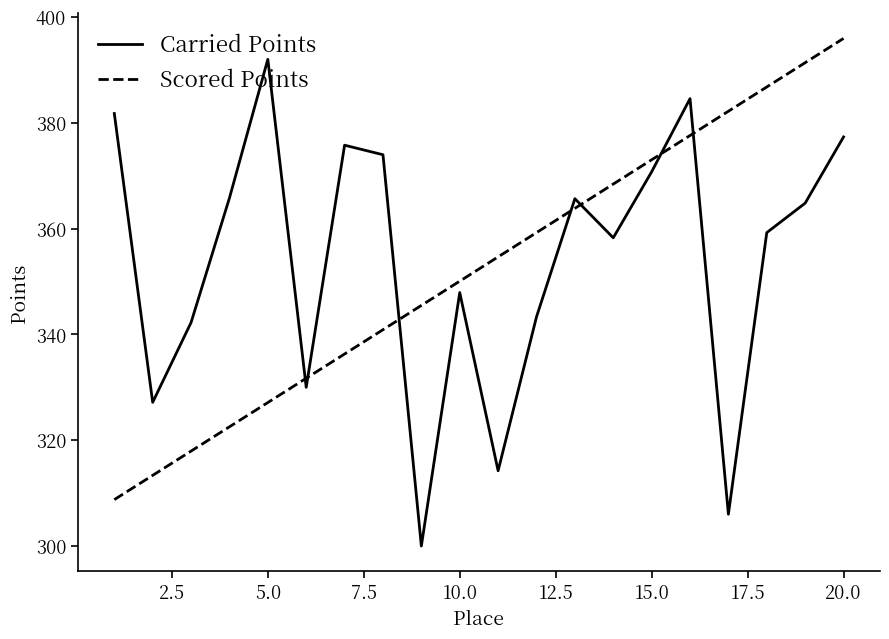

Which series ends up on top after the final intersection of Scored Points and Carried Points?

Scored Points